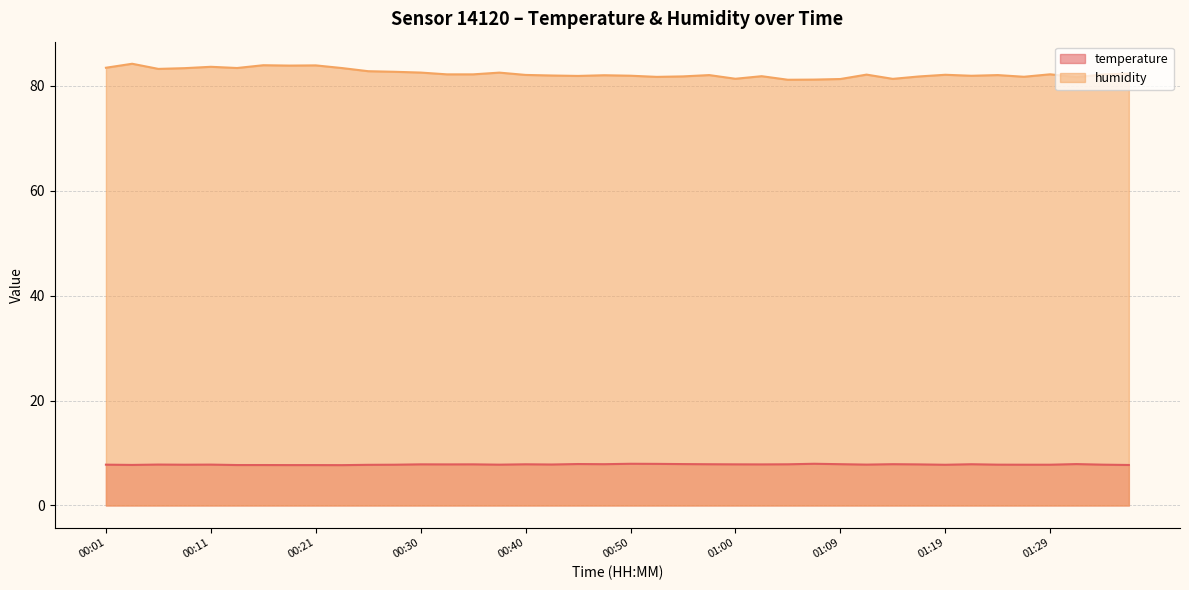

What is the difference between the maximum and minimum values in the temperature series?

0.3